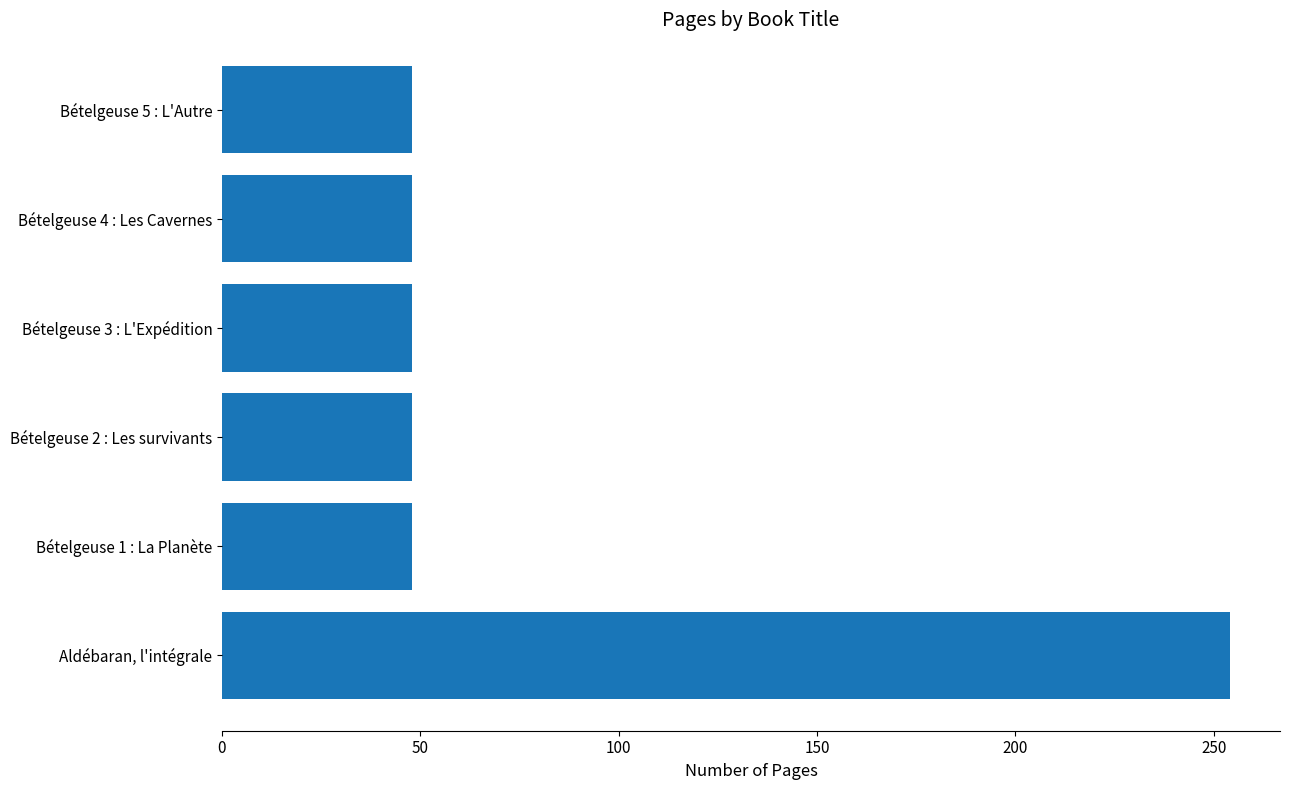

What is the ratio of the value at Aldébaran, l'intégrale to the value at Bételgeuse 4 : Les Cavernes?

5.3